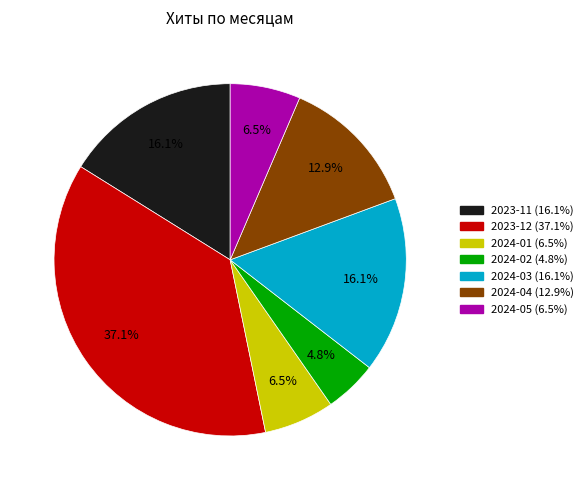

Does any single category account for the majority?

No